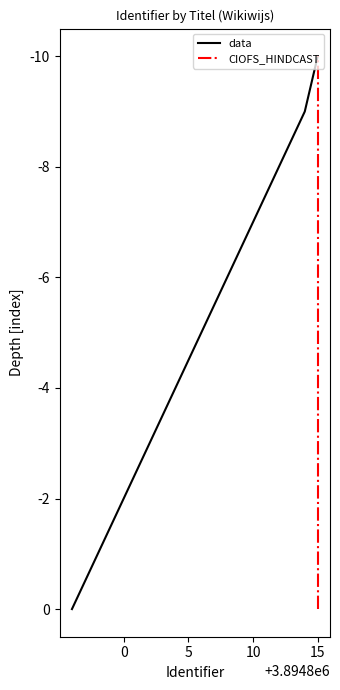

Which category has the lowest value in the data series?

15